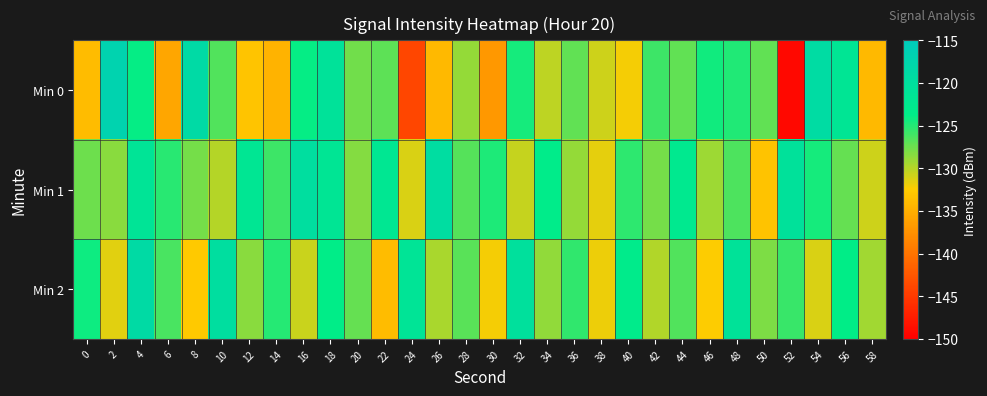

List the series in order of their peak value, highest first.

Min 0, Min 2, Min 1